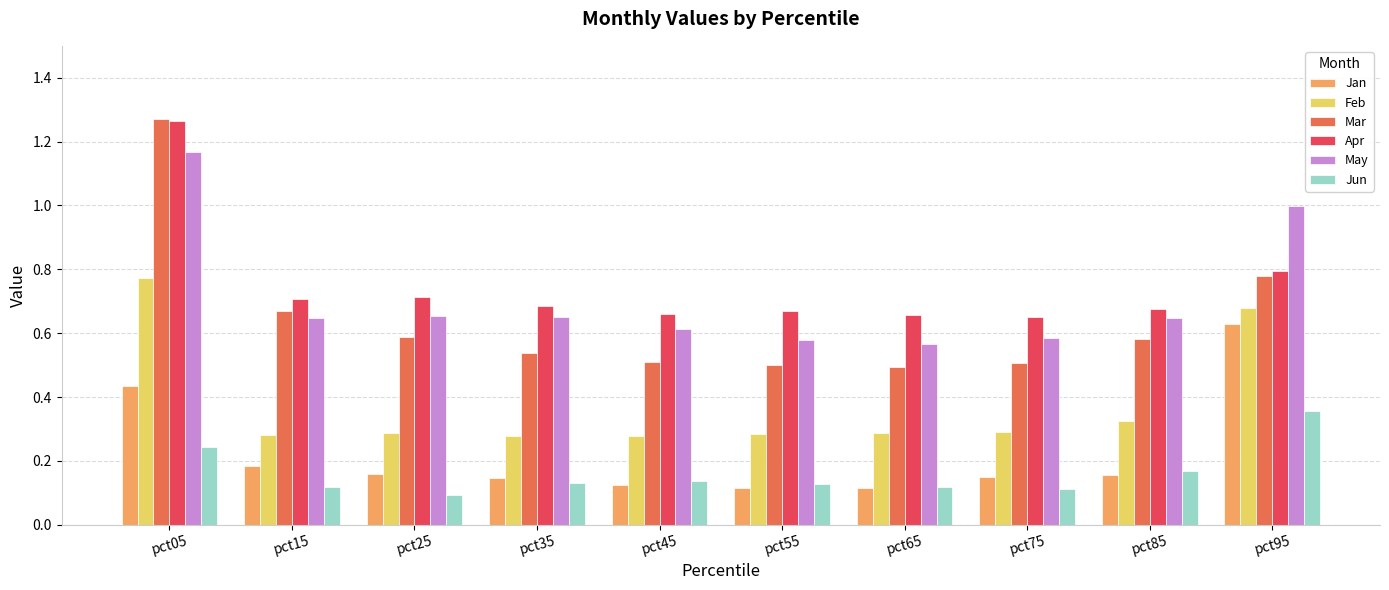

At which label does May reach its peak?

pct05